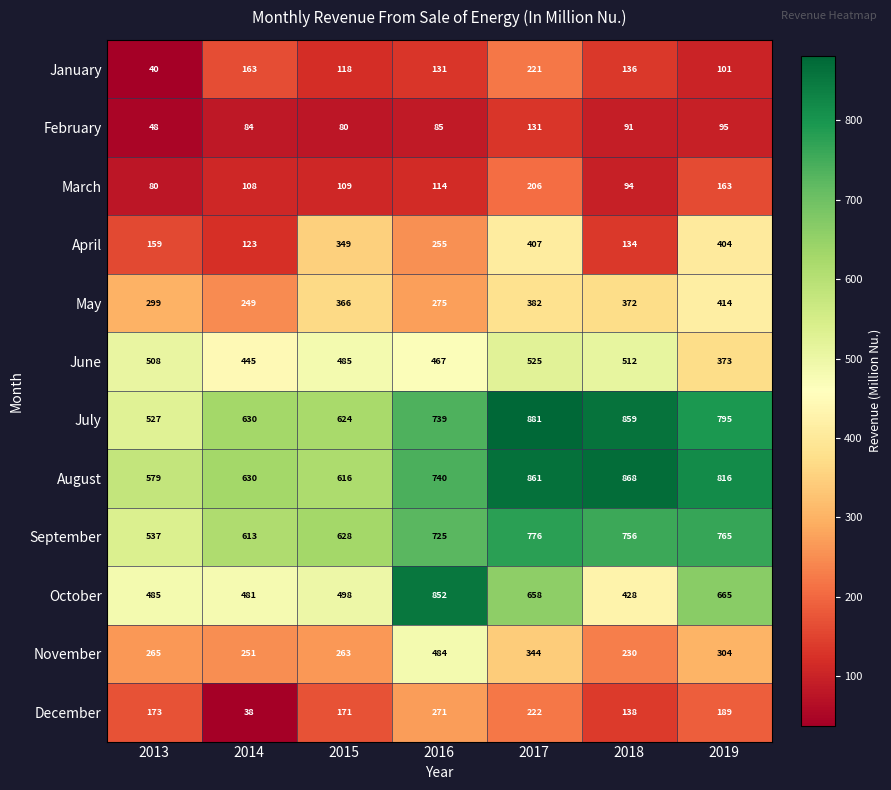

Is it true that December equals 271 at 2016?

True